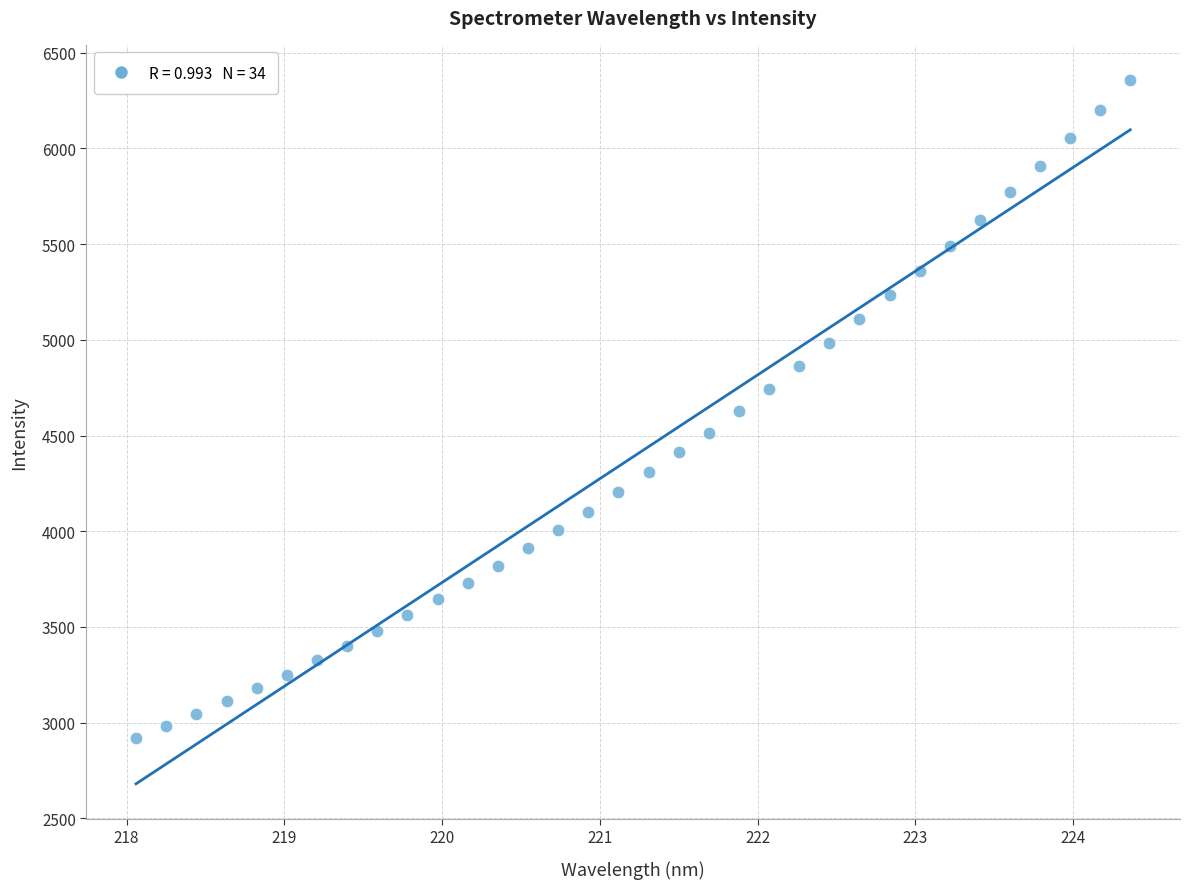

What is the range of Y values (max minus min)?

3437.5